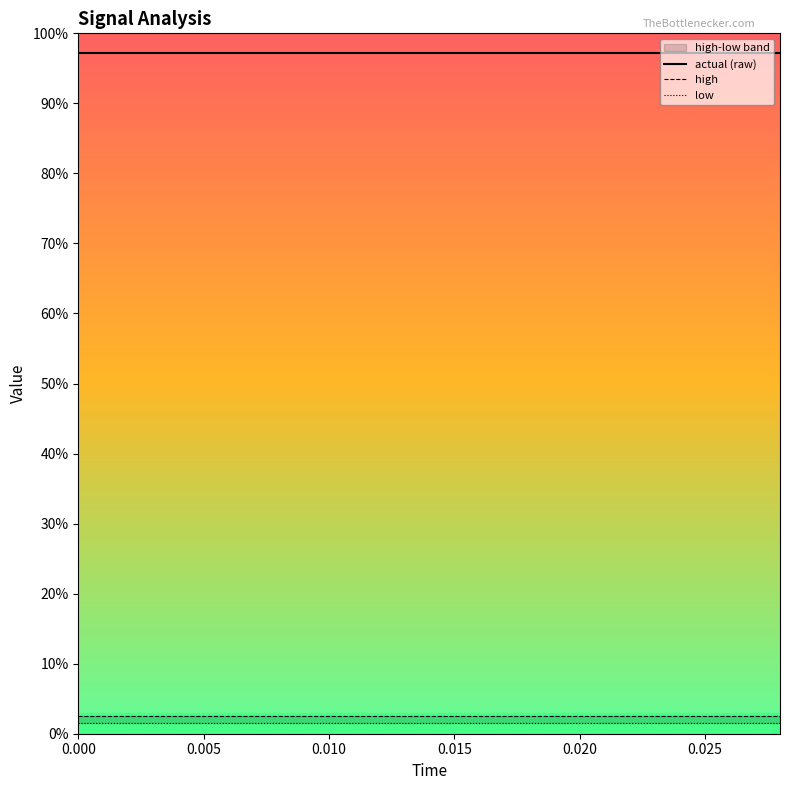

At how many categories does at least one series exceed -255?

15